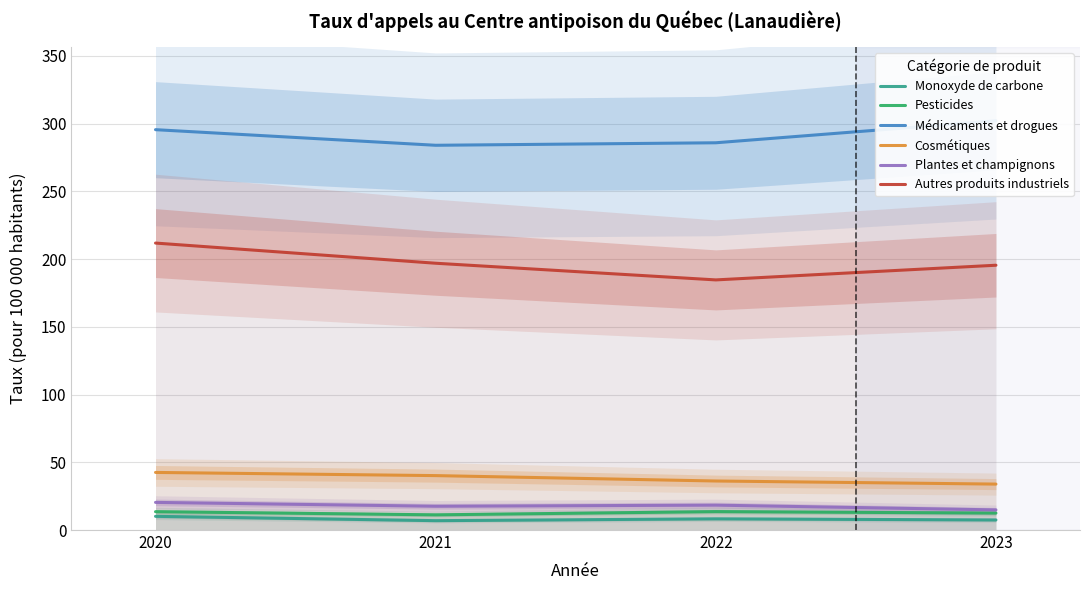

Where is the first local minimum for Monoxyde de carbone?

2021